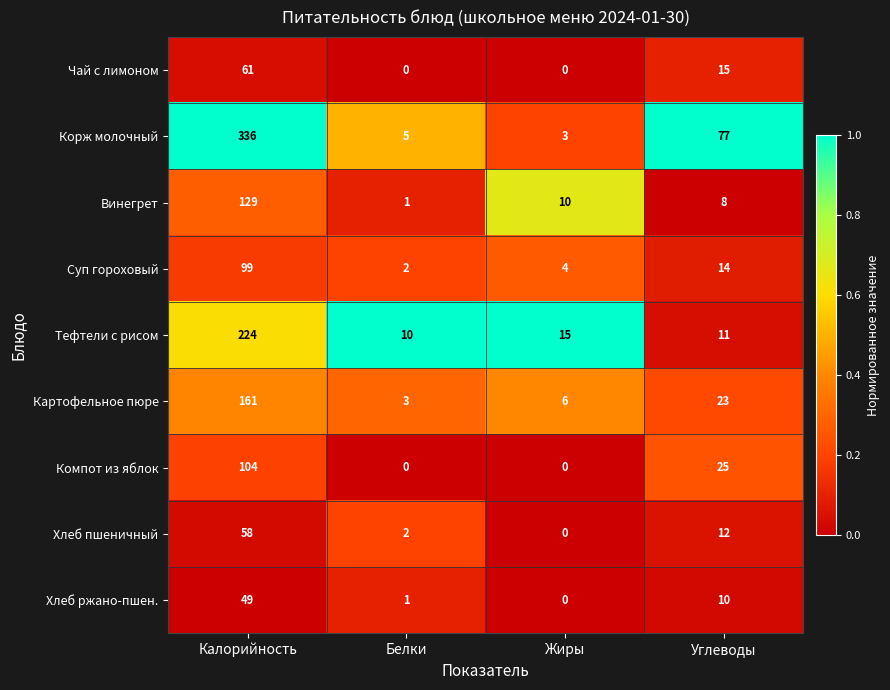

At which category is the sum across all series the highest?

Калорийность